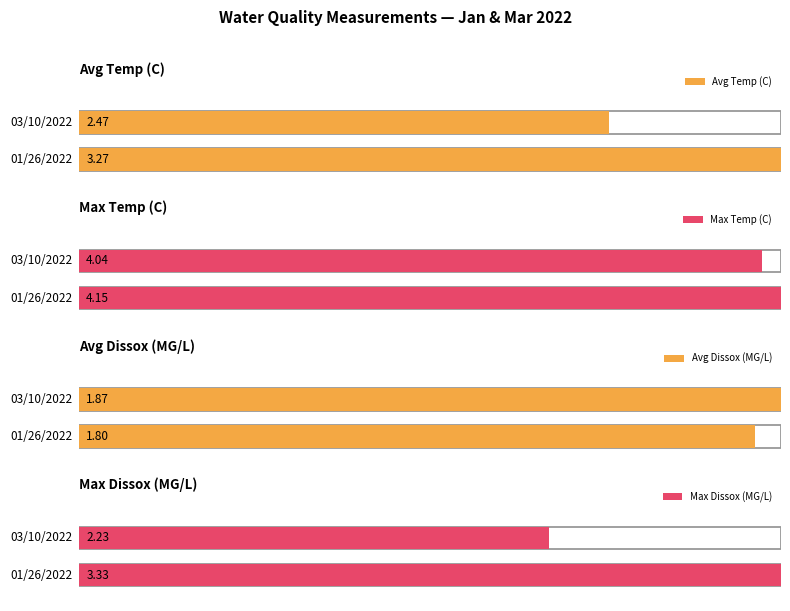

At which label is Avg Dissolved Oxygen (MG/L) closest to 1?

01/26/2022